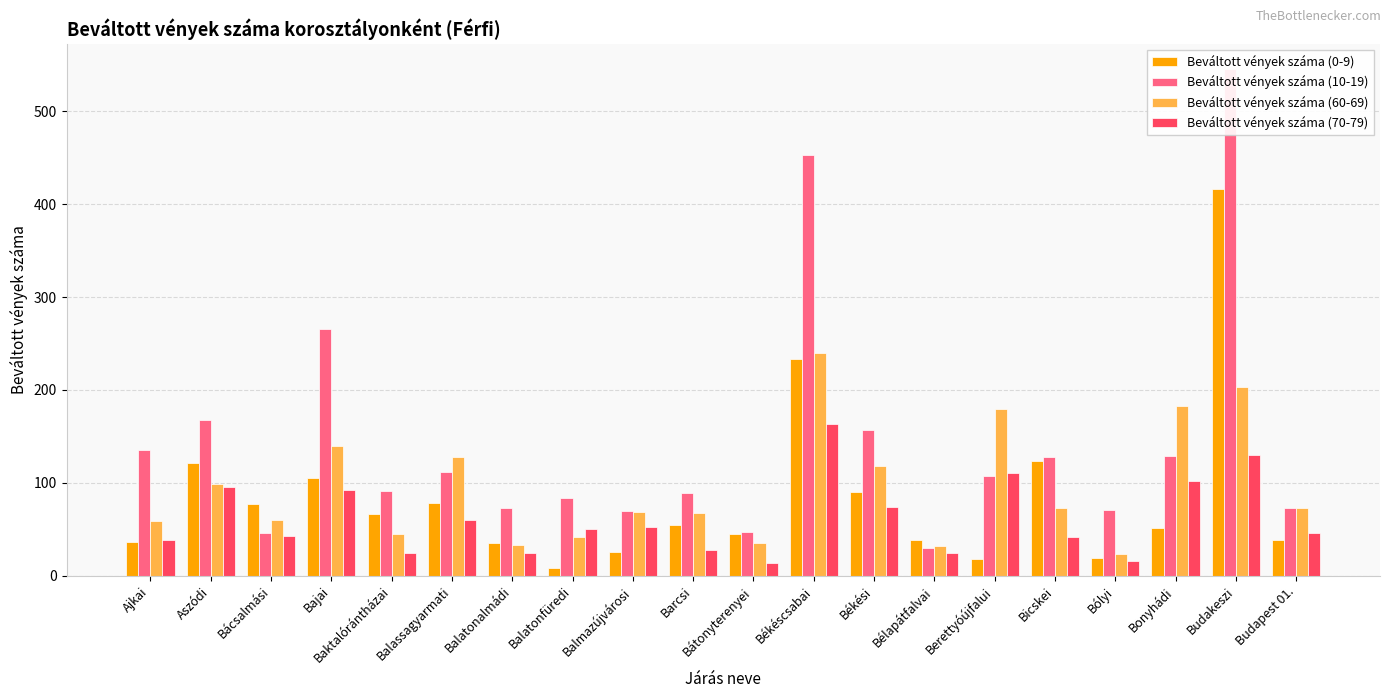

Reading left to right, list all the values displayed in this chart.

Beváltott vények száma (0-9): 36	121	77	105	67	78	35	8	26	55	45	233	90	39	18	124	19	51	416	39
Beváltott vények száma (10-19): 135	168	46	266	91	112	73	84	70	89	47	453	157	30	107	128	71	129	545	73
Beváltott vények száma (60-69): 59	99	60	140	45	128	33	42	69	68	35	240	118	32	180	73	23	183	203	73
Beváltott vények száma (70-79): 39	96	43	92	25	60	25	50	53	28	14	163	74	25	111	42	16	102	130	46